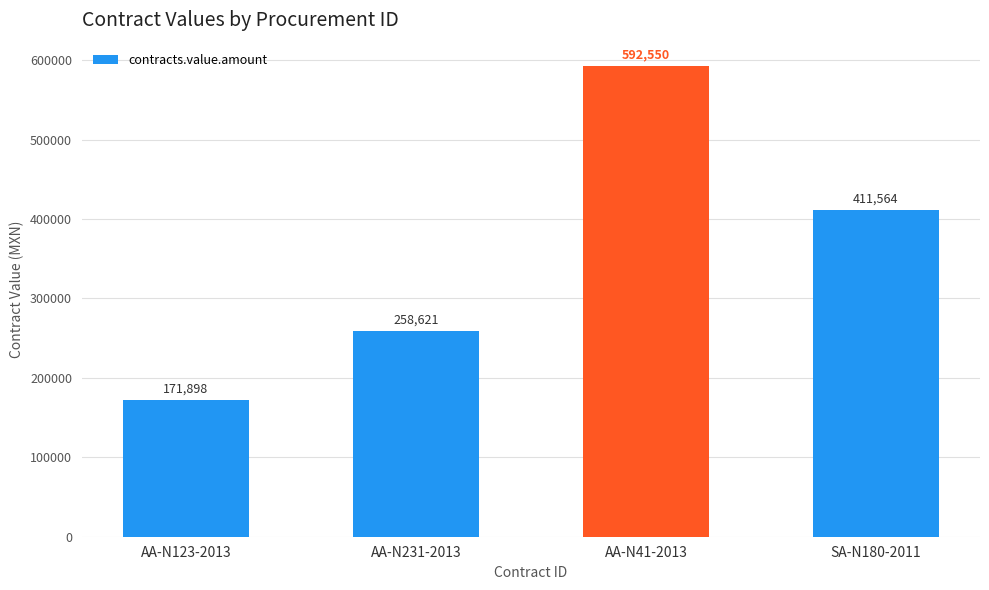

Which category has the lowest value across all series?

AA-N123-2013